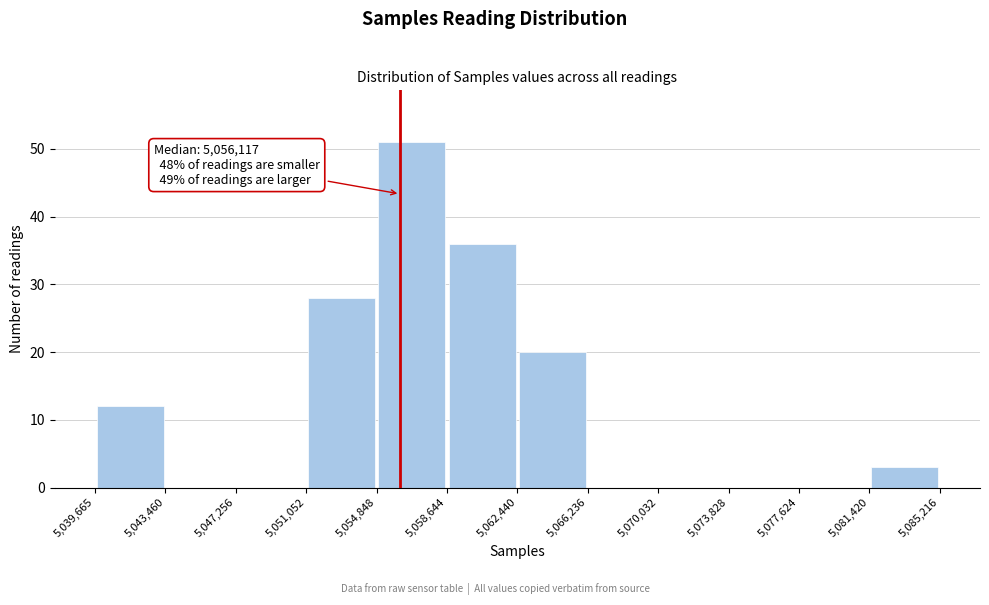

Which range on the x-axis has the tallest bar?

5,054,848 to 5,058,644